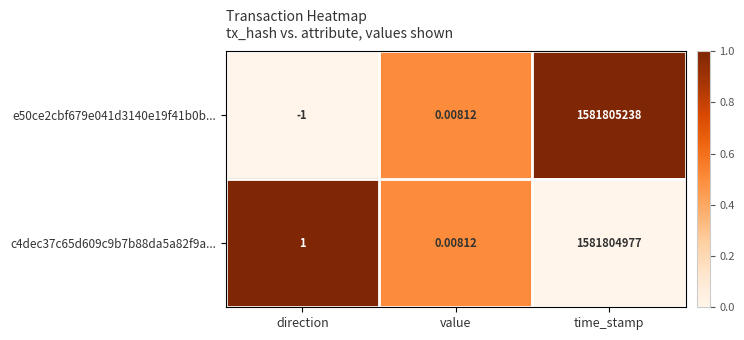

Which label corresponds to the largest value in the chart?

time_stamp